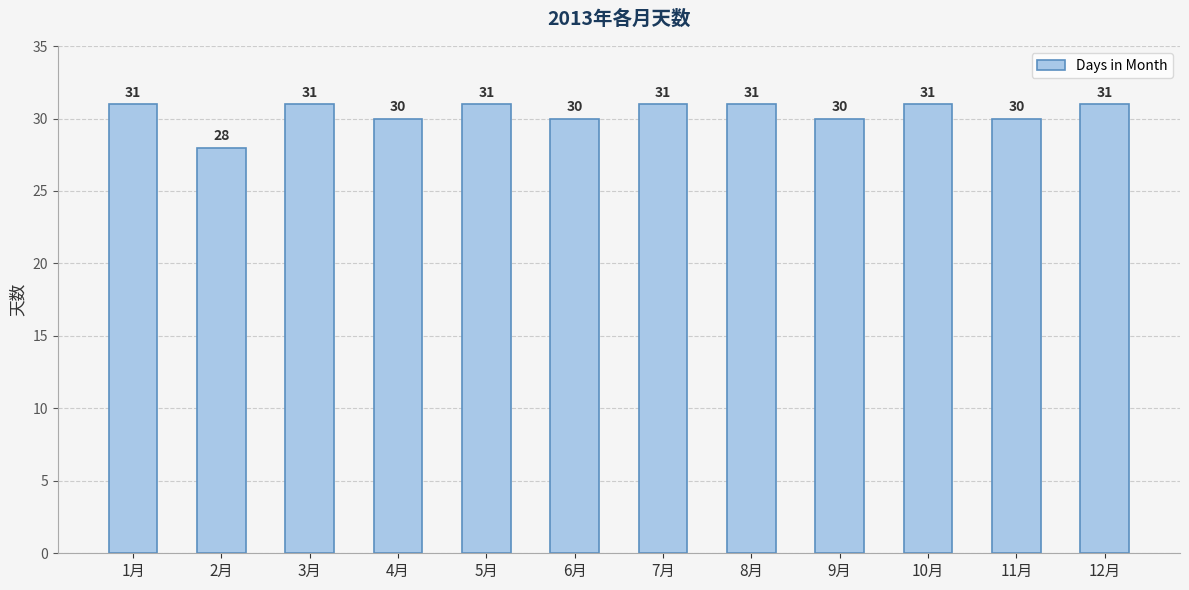

Count the values in the range 30 to 31.

11